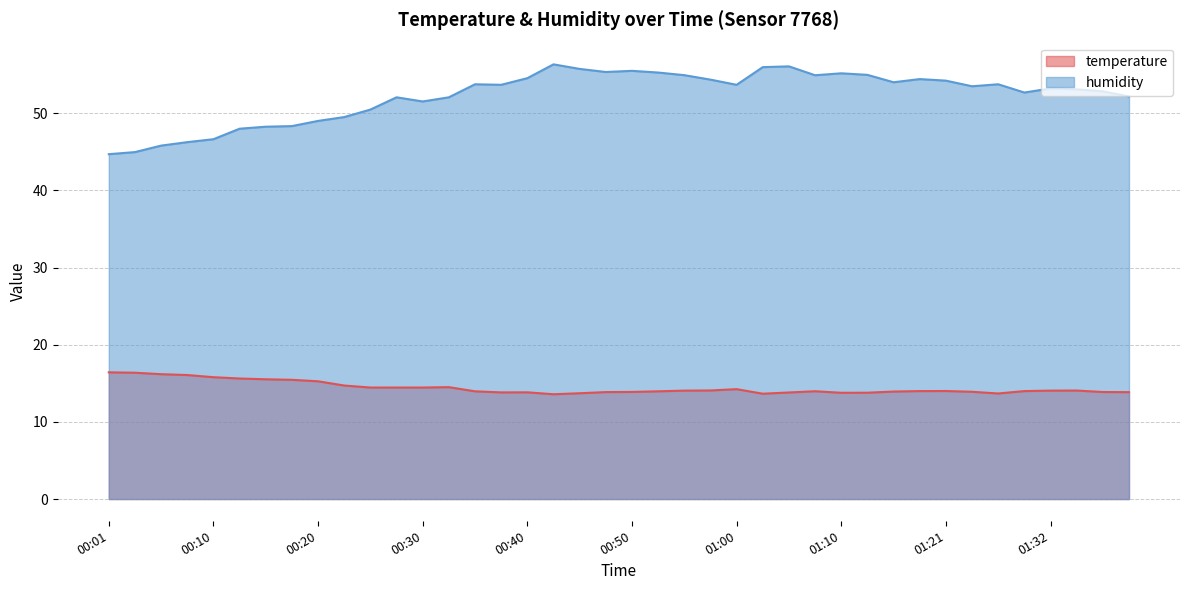

What is the average value of the humidity series?

52.3